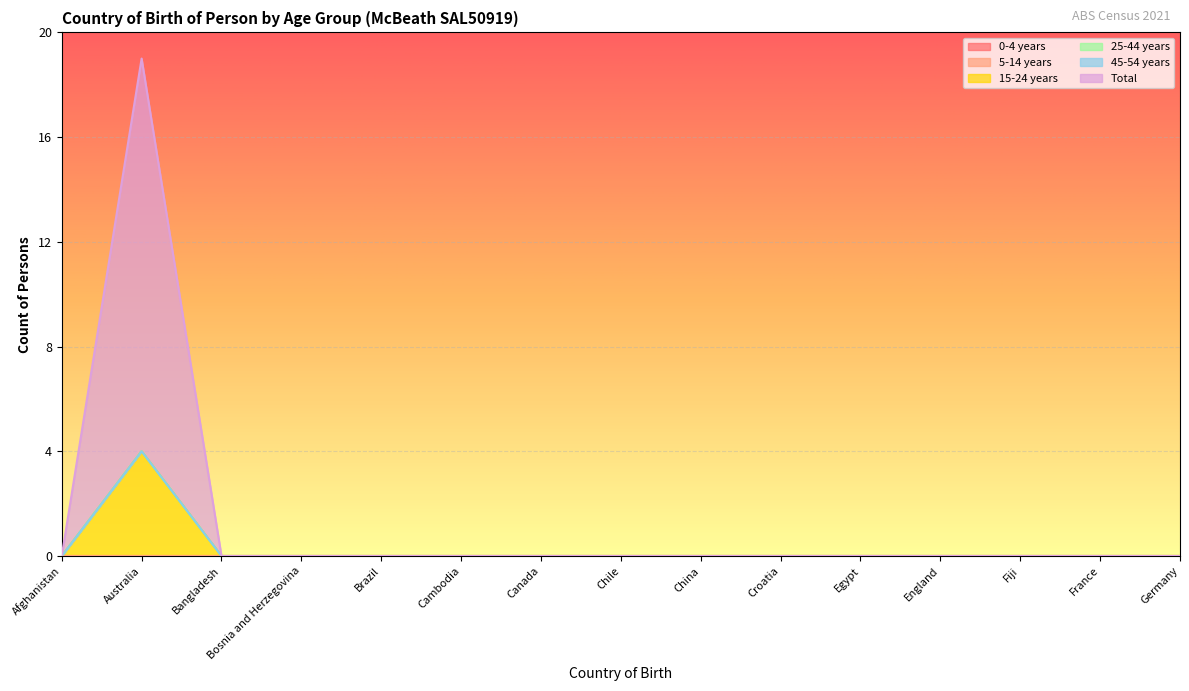

Reading right to left, what are all the values shown in this chart?

0-4 years: Germany=0	France=0	Fiji=0	England=0	Egypt=0	Croatia=0	China=0	Chile=0	Canada=0	Cambodia=0	Brazil=0	Bosnia and Herzegovina=0	Bangladesh=0	Australia=0	Afghanistan=0
5-14 years: Germany=0	France=0	Fiji=0	England=0	Egypt=0	Croatia=0	China=0	Chile=0	Canada=0	Cambodia=0	Brazil=0	Bosnia and Herzegovina=0	Bangladesh=0	Australia=0	Afghanistan=0
15-24 years: Germany=0	France=0	Fiji=0	England=0	Egypt=0	Croatia=0	China=0	Chile=0	Canada=0	Cambodia=0	Brazil=0	Bosnia and Herzegovina=0	Bangladesh=0	Australia=4	Afghanistan=0
25-44 years: Germany=0	France=0	Fiji=0	England=0	Egypt=0	Croatia=0	China=0	Chile=0	Canada=0	Cambodia=0	Brazil=0	Bosnia and Herzegovina=0	Bangladesh=0	Australia=0	Afghanistan=0
45-54 years: Germany=0	France=0	Fiji=0	England=0	Egypt=0	Croatia=0	China=0	Chile=0	Canada=0	Cambodia=0	Brazil=0	Bosnia and Herzegovina=0	Bangladesh=0	Australia=0	Afghanistan=0
Total: Germany=0	France=0	Fiji=0	England=0	Egypt=0	Croatia=0	China=0	Chile=0	Canada=0	Cambodia=0	Brazil=0	Bosnia and Herzegovina=0	Bangladesh=0	Australia=15	Afghanistan=0